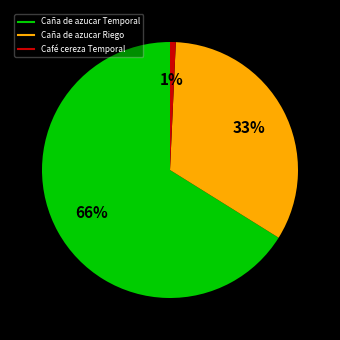

Approximately how many times larger is the value at Caña de azucar Temporal compared to Caña de azucar Riego?

2.0